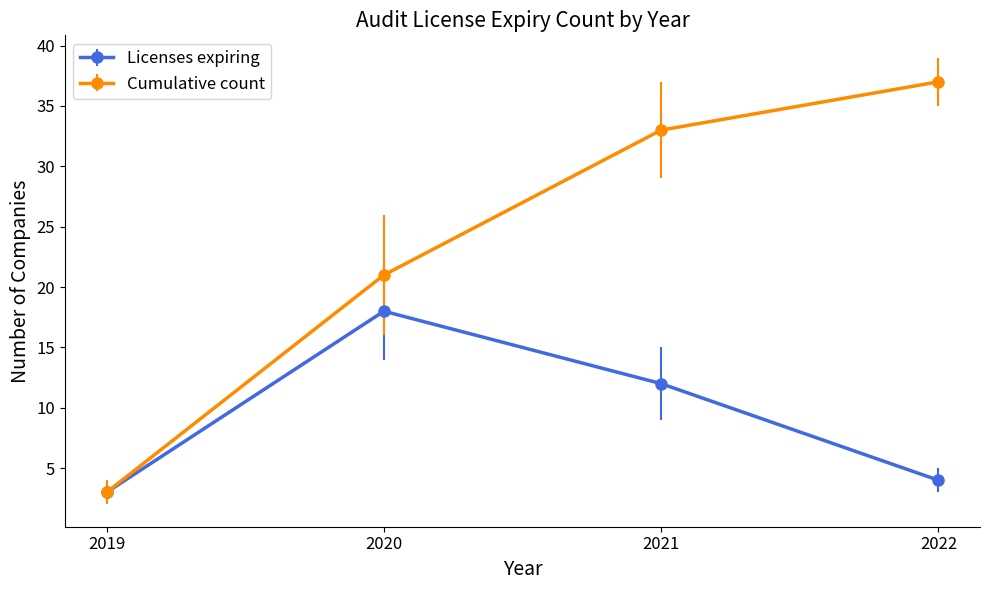

Reading left to right, extract all data points from this chart.

Licenses expiring: 2019=3	2020=18	2021=12	2022=4
Cumulative count: 2019=3	2020=21	2021=33	2022=37